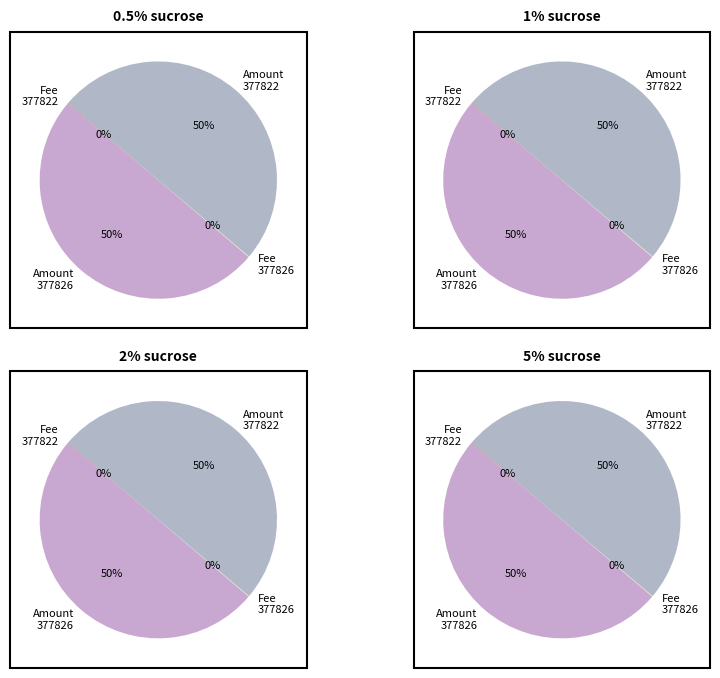

What is the majority slice?

377822